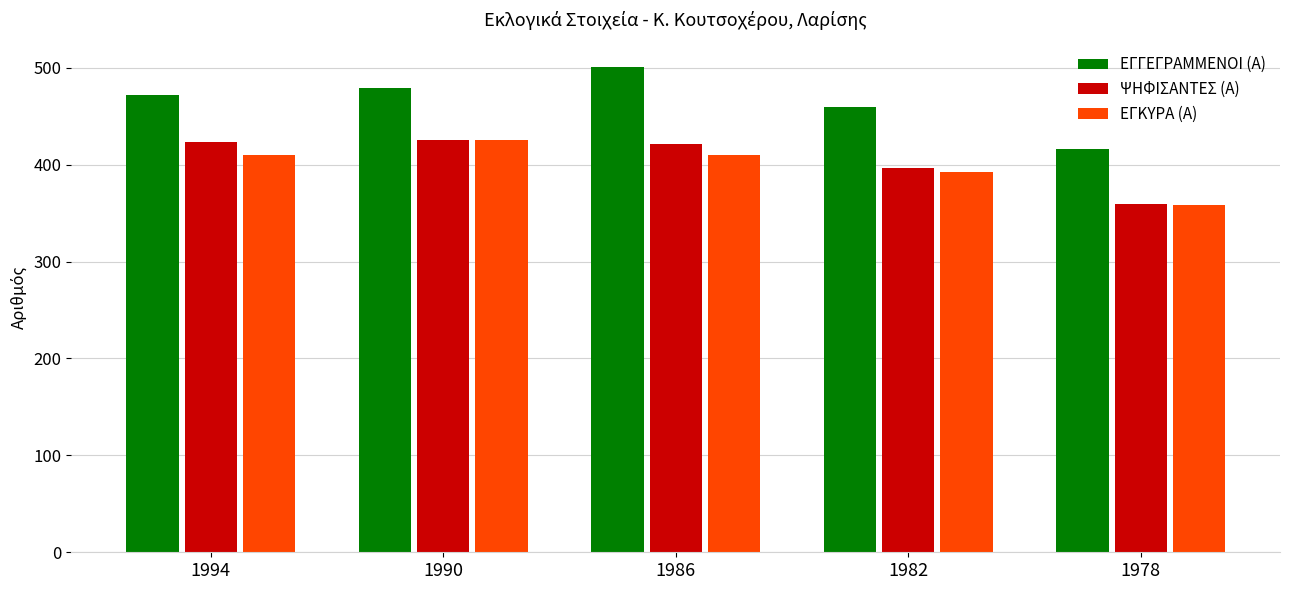

The value of ΨΗΦΙΣΑΝΤΕΣ (Α) at 1978 is 555. True or false?

False